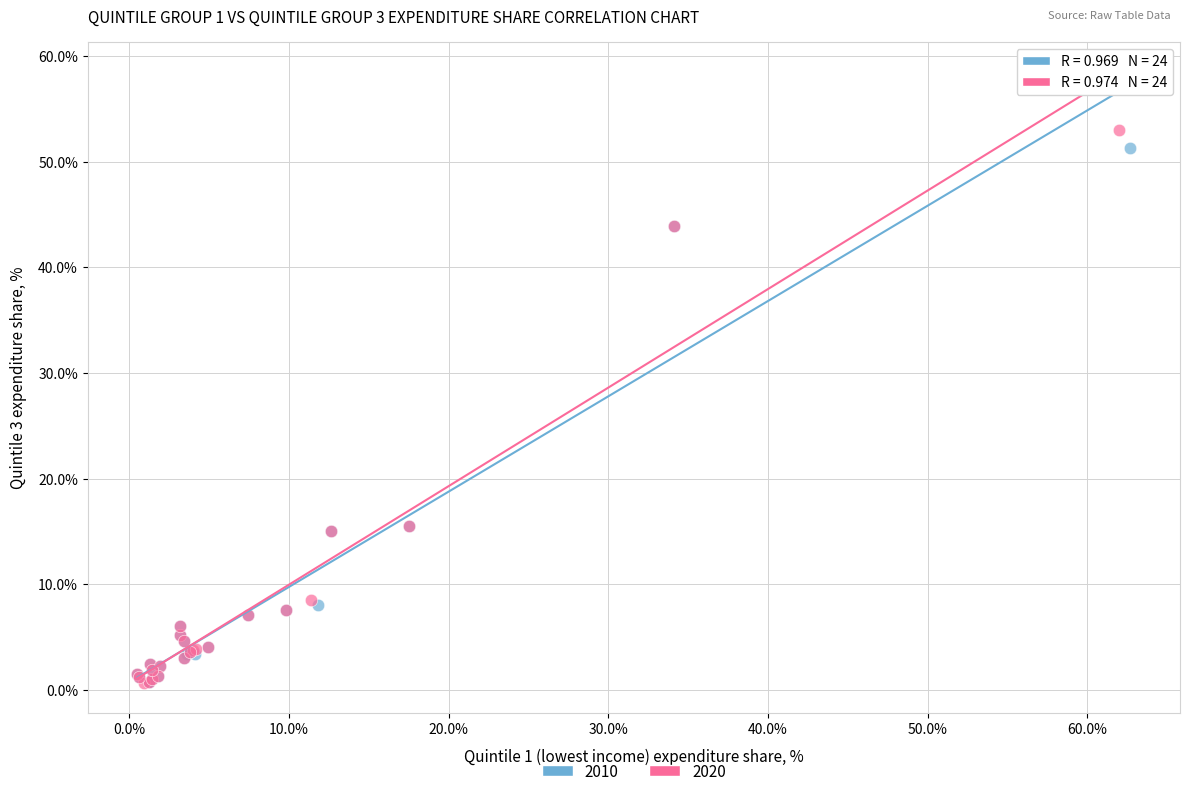

Which series has the largest Y range (max minus min)?

2020